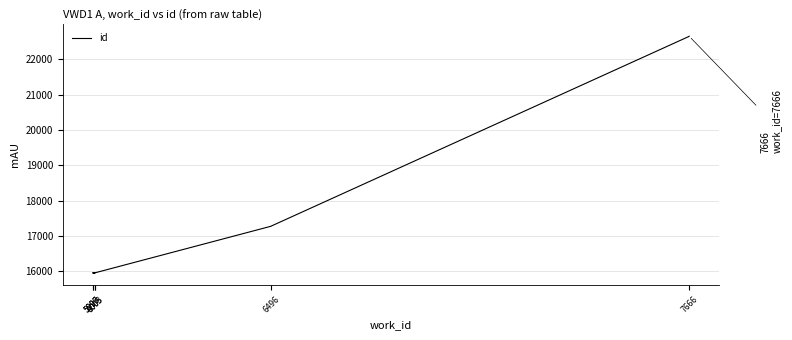

What is the sum of the values at 5998 and 6003?

31907